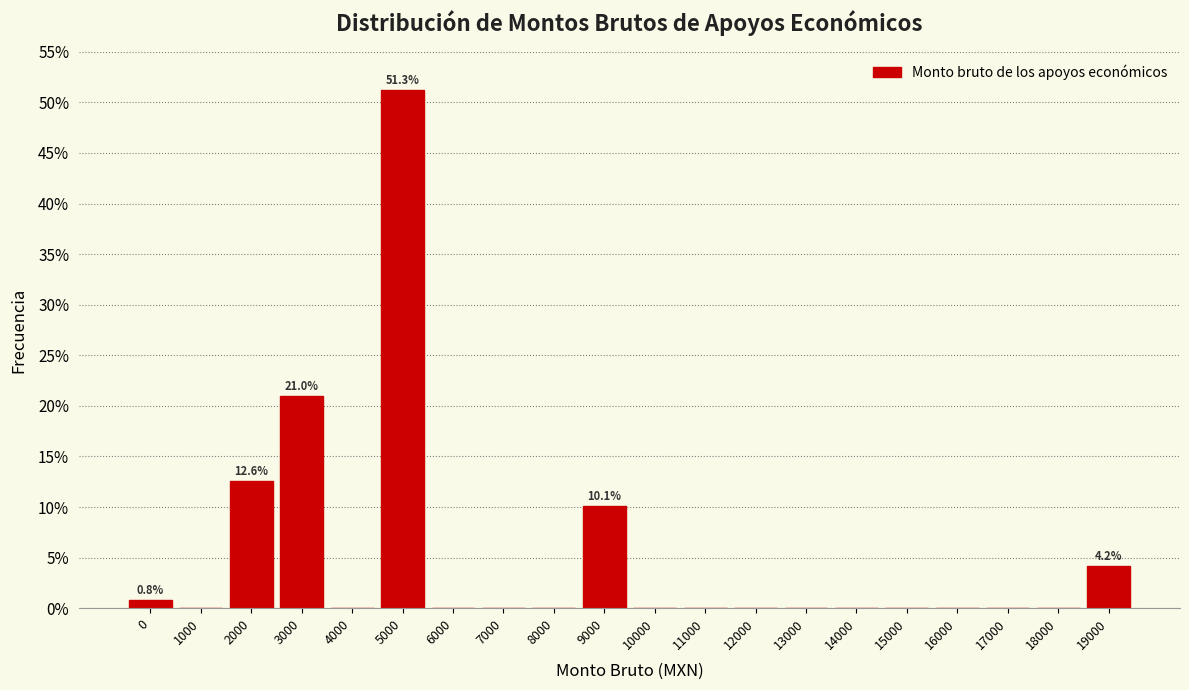

Reading right to left, what are all the values shown in this chart?

19000=4.2	18000=0.0	17000=0.0	16000=0.0	15000=0.0	14000=0.0	13000=0.0	12000=0.0	11000=0.0	10000=0.0	9000=10.1	8000=0.0	7000=0.0	6000=0.0	5000=51.3	4000=0.0	3000=21.0	2000=12.6	1000=0.0	0=0.8